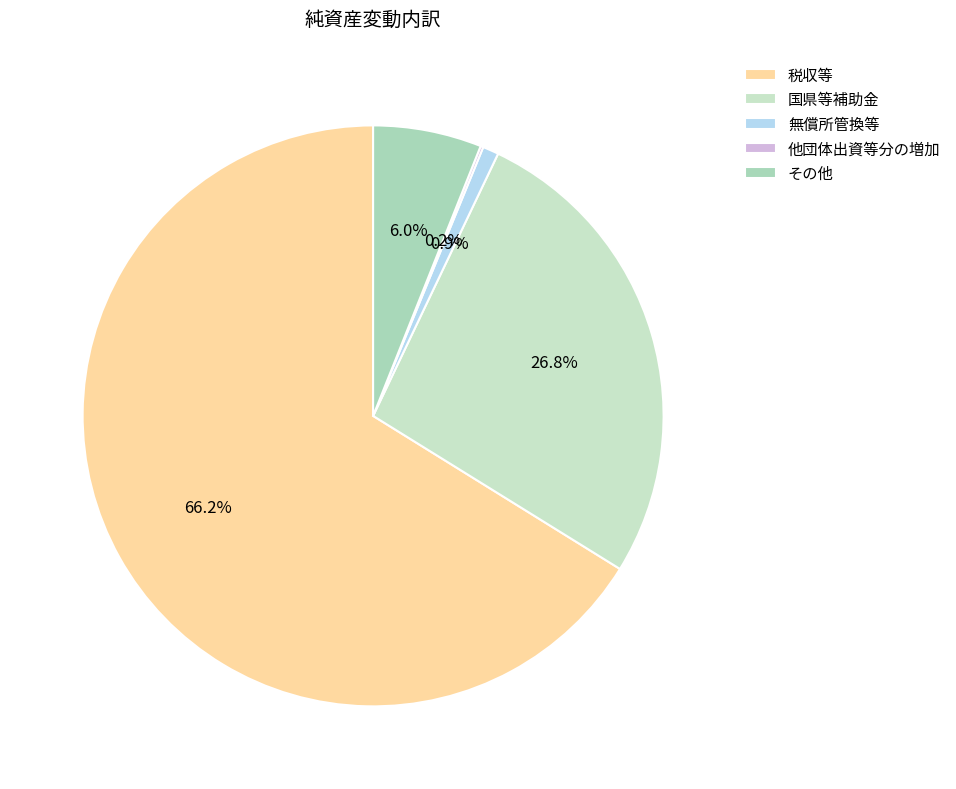

The 国県等補助金 slice represents 15% of the pie. True or false?

False